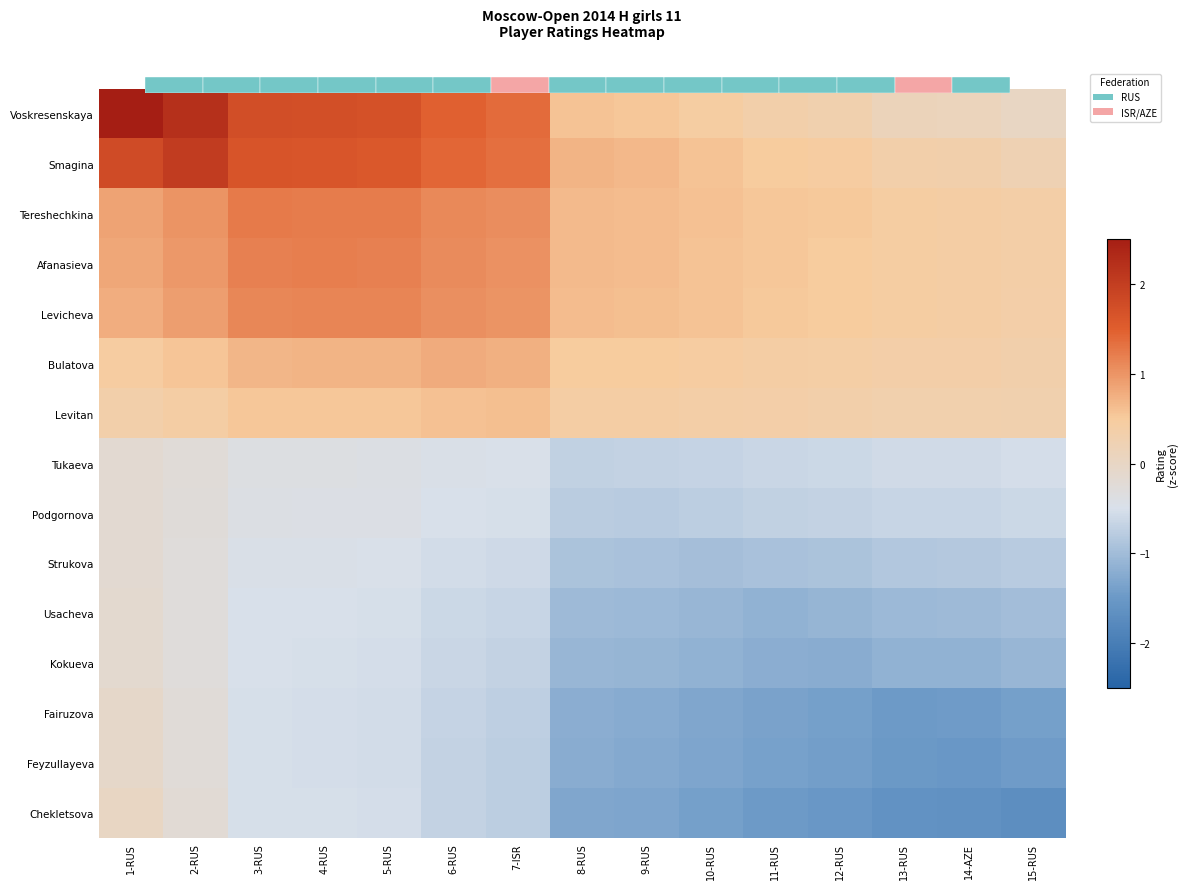

Which series has the largest range (max minus min)?

Voskresenskaya